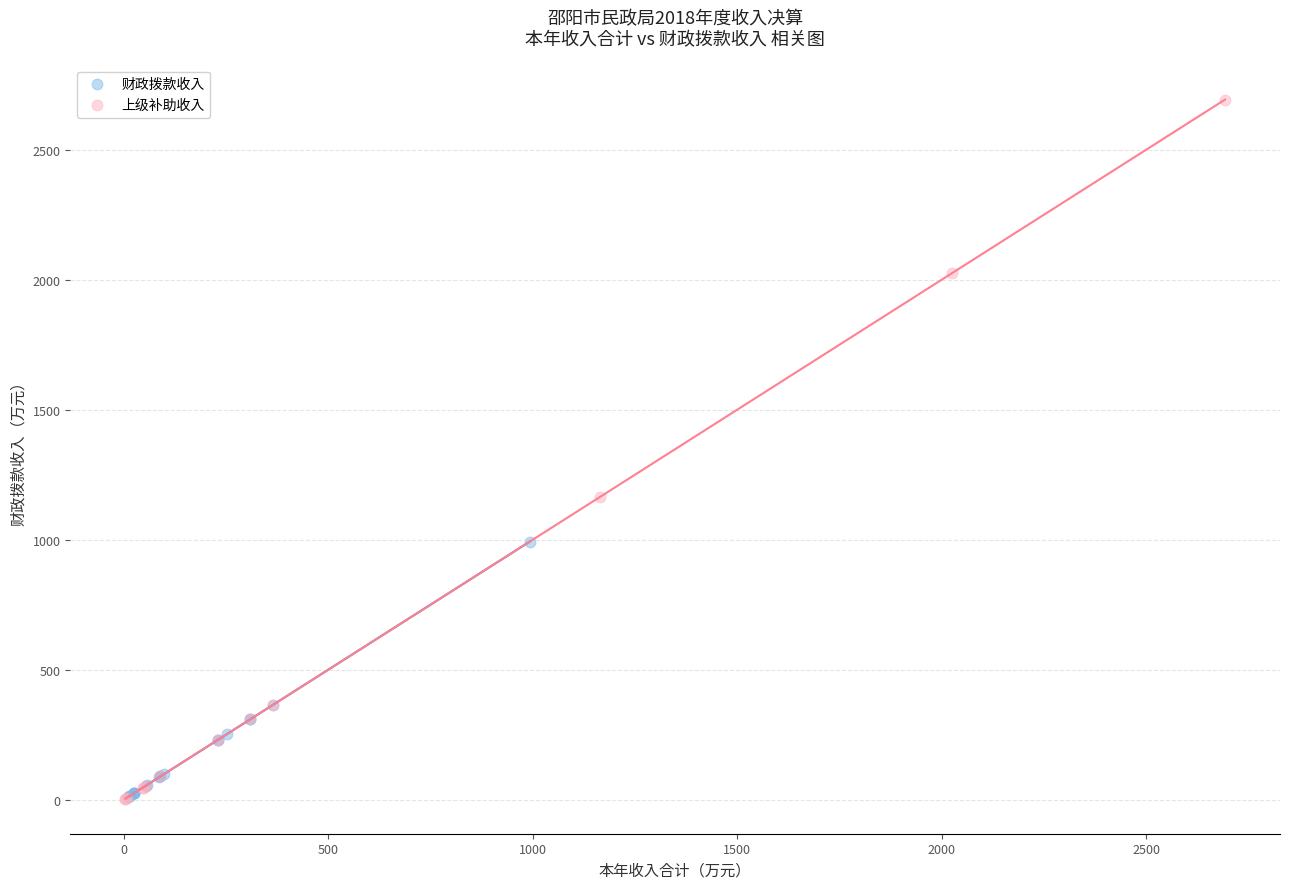

Which series contains the highest Y value?

上级补助收入